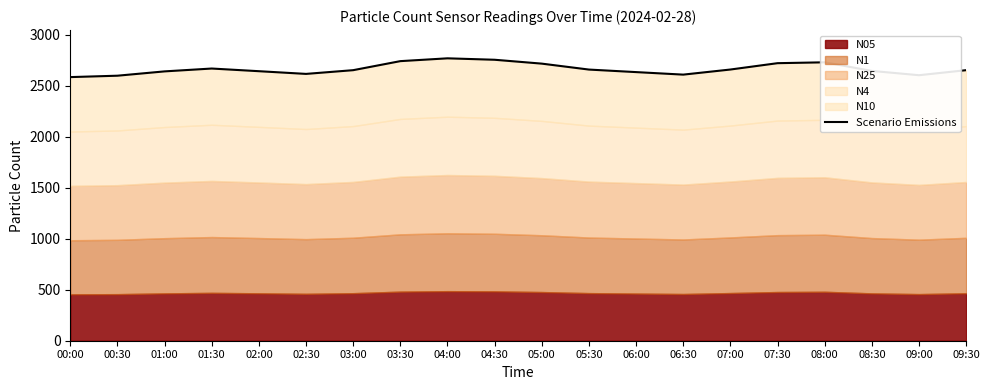

What position from the right is 04:00?

12